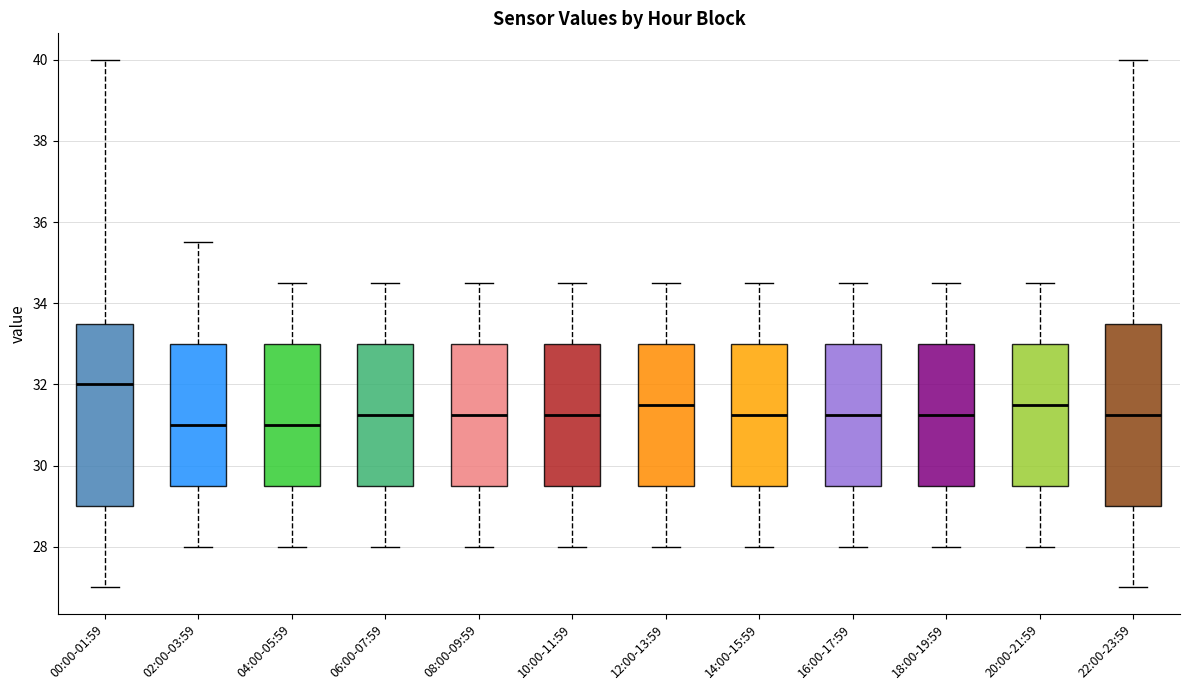

Reading left to right, transcribe this box plot: for each box, give where its median line is, the range the box spans, and where its two whiskers end, as read against the y-axis. The values are not printed on the chart, so give them approximately, as read against the axis.

00:00-01:59: median 32.0, box 29.0 to 33.6, whiskers 27.0 to 40.0
02:00-03:59: median 31.0, box 29.6 to 33.0, whiskers 28.0 to 35.6
04:00-05:59: median 31.0, box 29.6 to 33.0, whiskers 28.0 to 34.6
06:00-07:59: median 31.2, box 29.6 to 33.0, whiskers 28.0 to 34.6
08:00-09:59: median 31.2, box 29.6 to 33.0, whiskers 28.0 to 34.6
10:00-11:59: median 31.2, box 29.6 to 33.0, whiskers 28.0 to 34.6
12:00-13:59: median 31.6, box 29.6 to 33.0, whiskers 28.0 to 34.6
14:00-15:59: median 31.2, box 29.6 to 33.0, whiskers 28.0 to 34.6
16:00-17:59: median 31.2, box 29.6 to 33.0, whiskers 28.0 to 34.6
18:00-19:59: median 31.2, box 29.6 to 33.0, whiskers 28.0 to 34.6
20:00-21:59: median 31.6, box 29.6 to 33.0, whiskers 28.0 to 34.6
22:00-23:59: median 31.2, box 29.0 to 33.6, whiskers 27.0 to 40.0